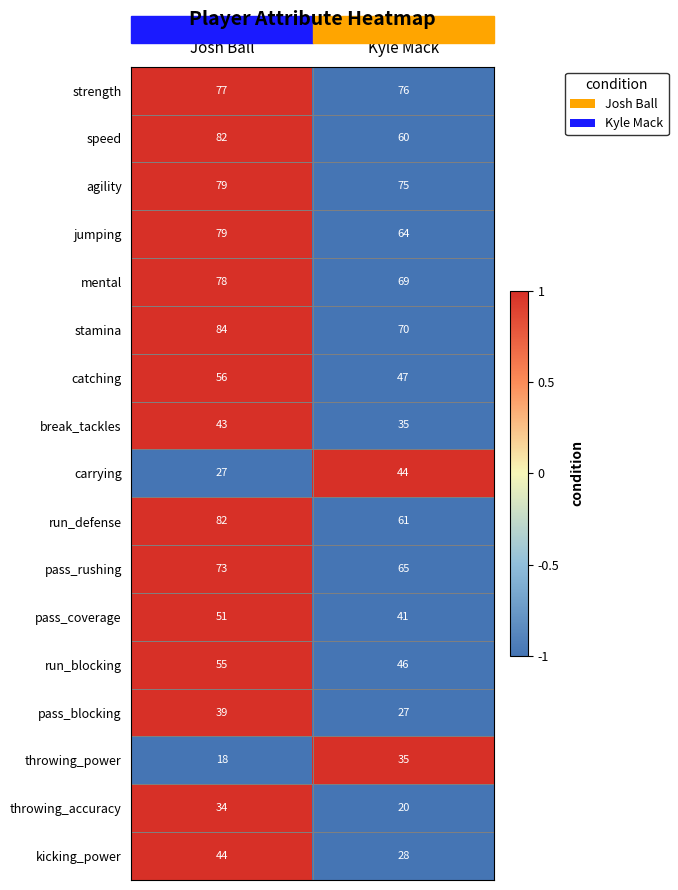

How many data points in break_tackles are less than 43?

1